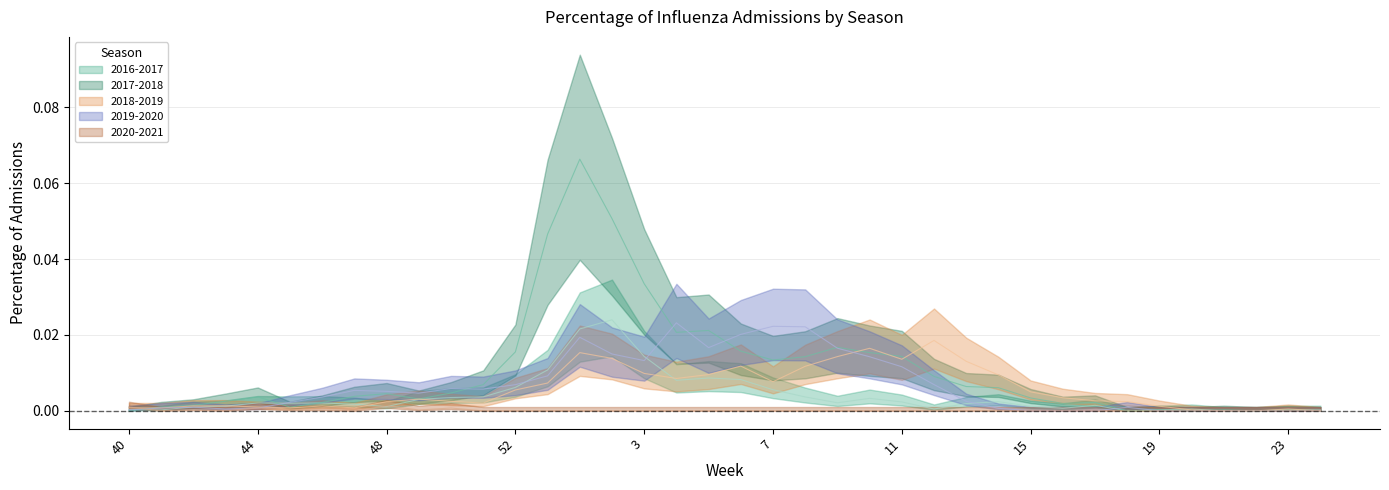

What is the label of the 32nd point from the left?

18